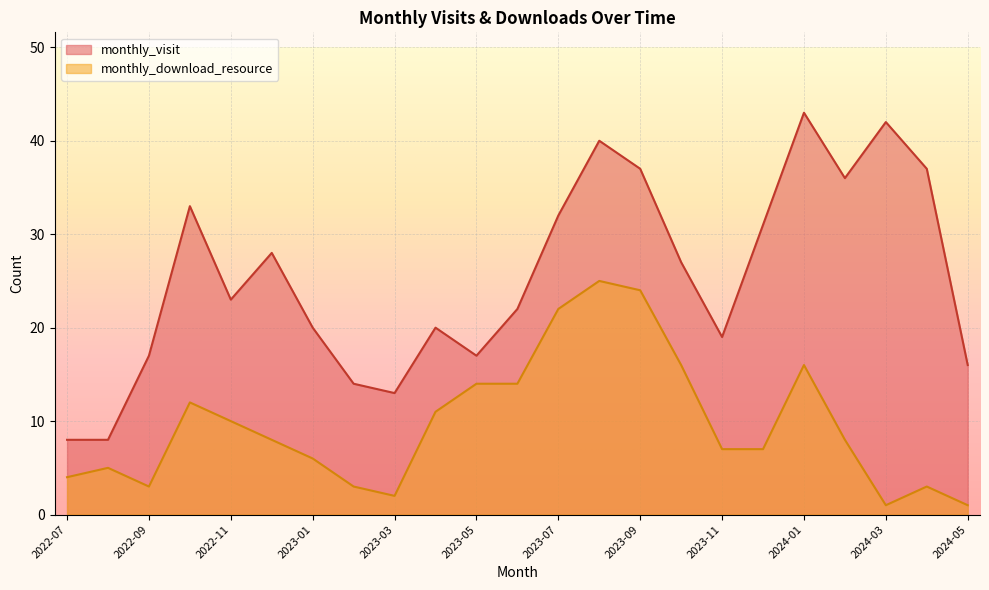

True or false: monthly_download_resource and monthly_visit cross at least once.

False